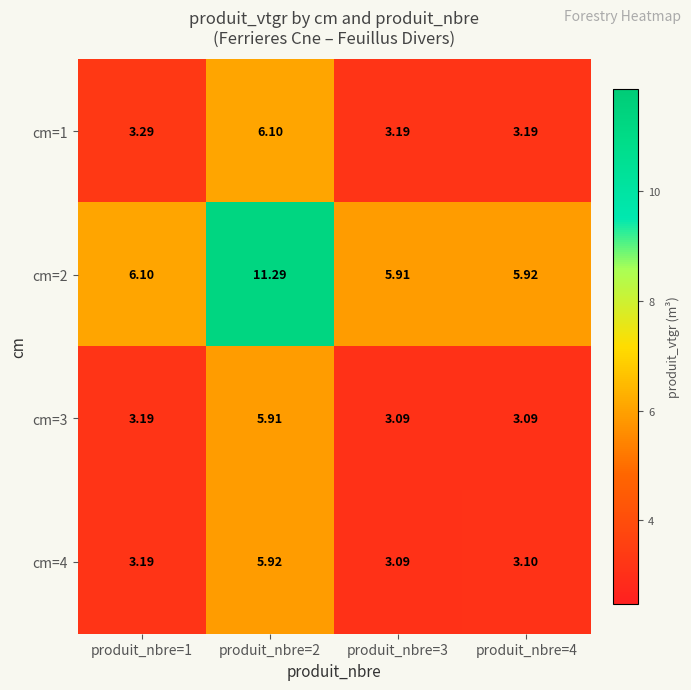

Is the value of cm=1 at produit_nbre=1 greater than the value of cm=4 at produit_nbre=1?

Yes